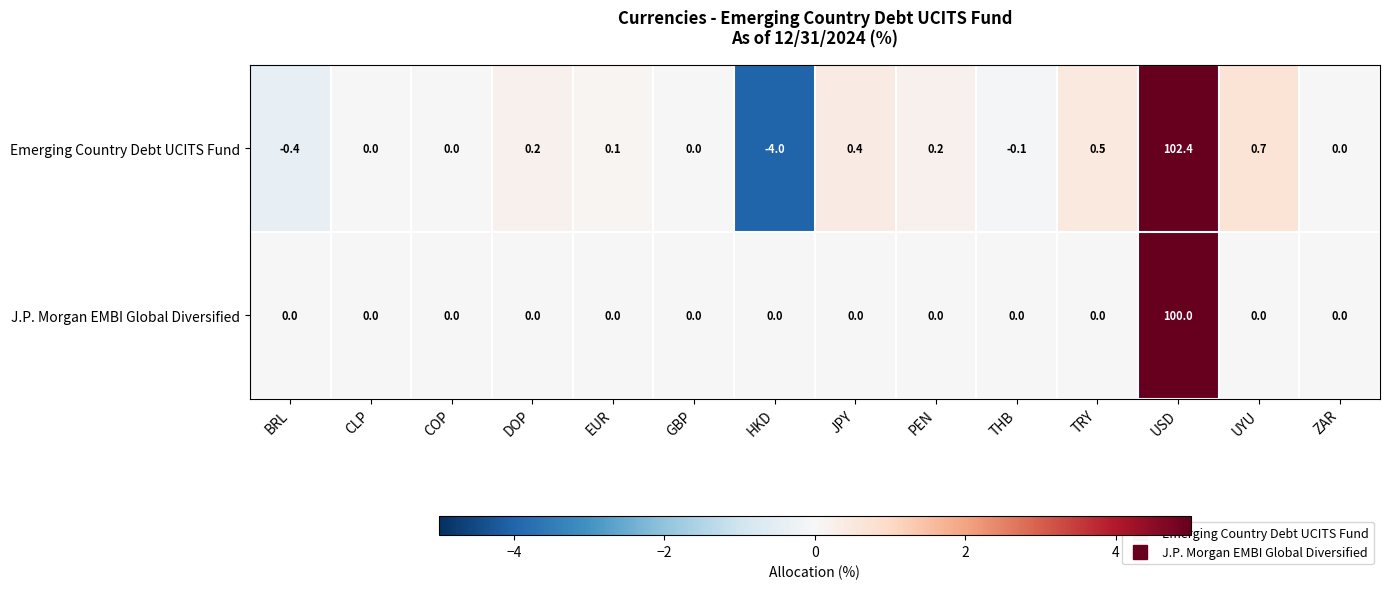

What is the total value across all series at BRL?

-0.4